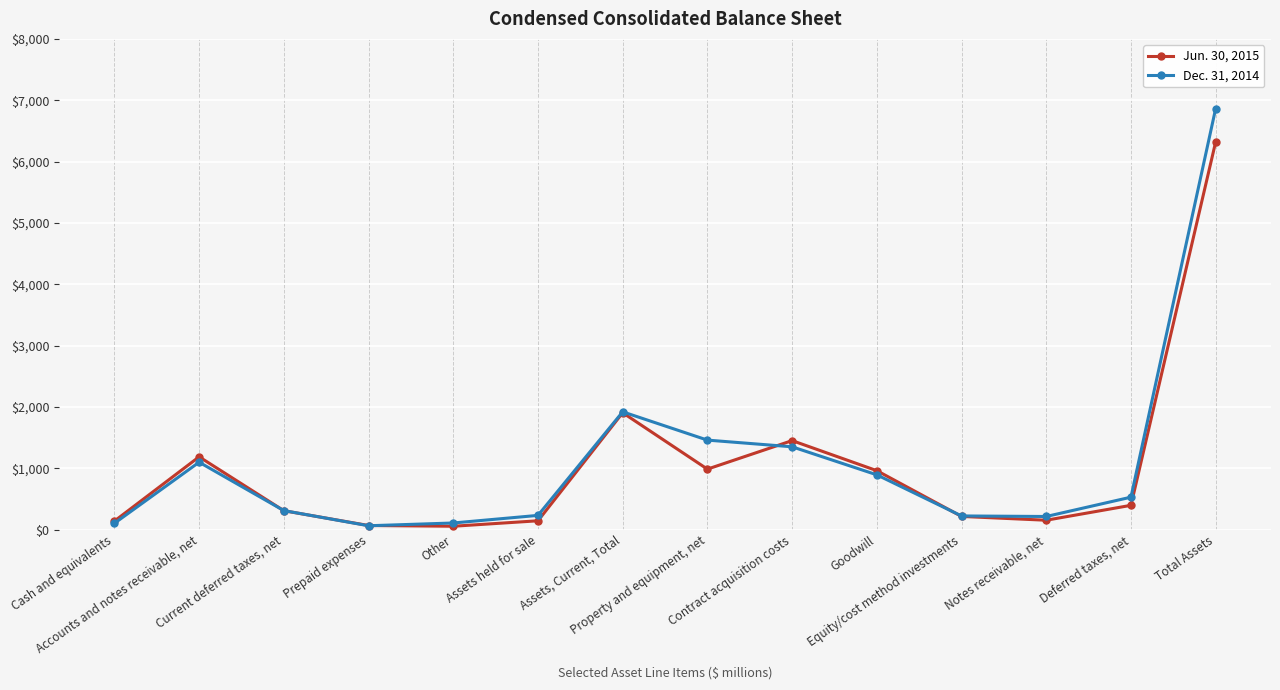

Which series has the largest range (max minus min)?

Dec. 31, 2014